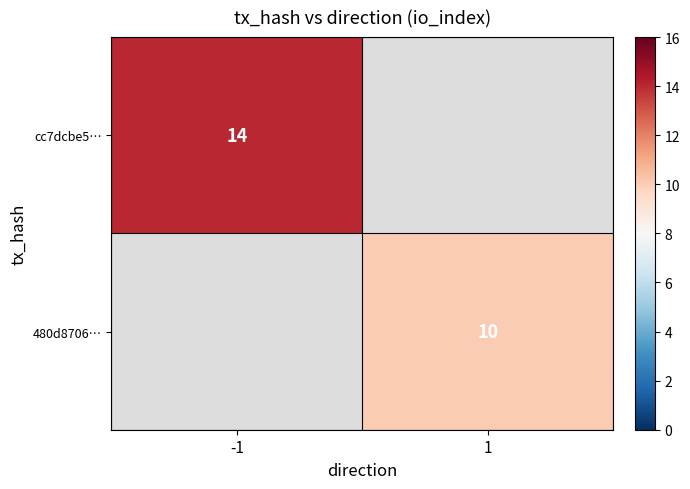

True or false: 480d8706… has a value of 4.3 at 1.

False